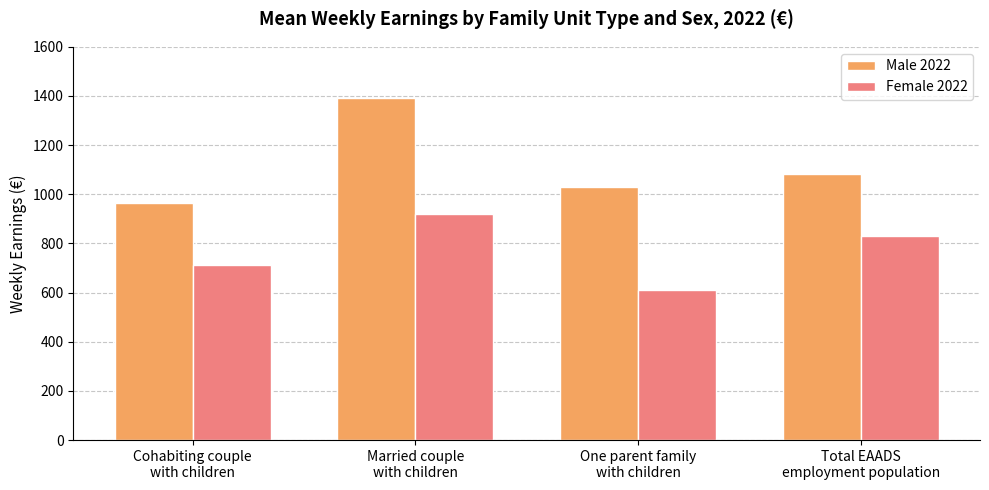

Which series has the largest total across all categories?

Male 2022